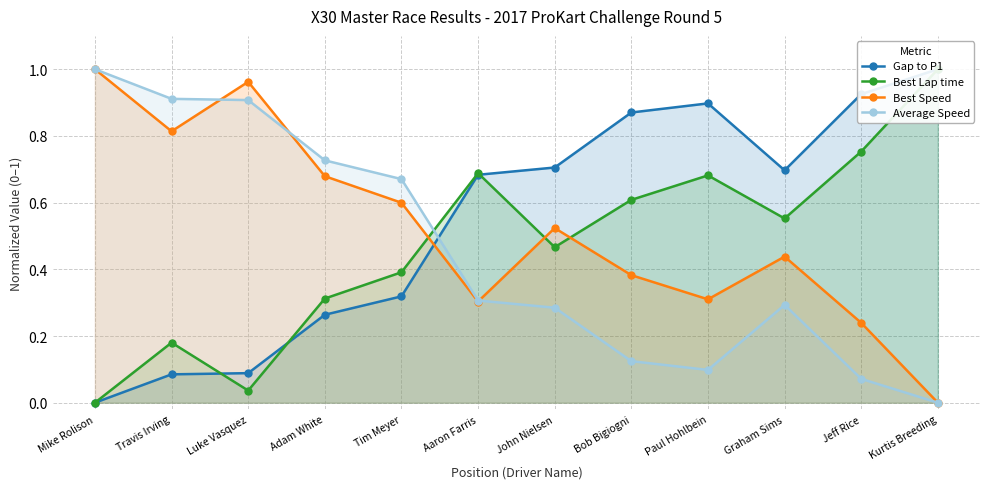

Which has a higher value, Graham Sims or Jeff Rice?

Jeff Rice